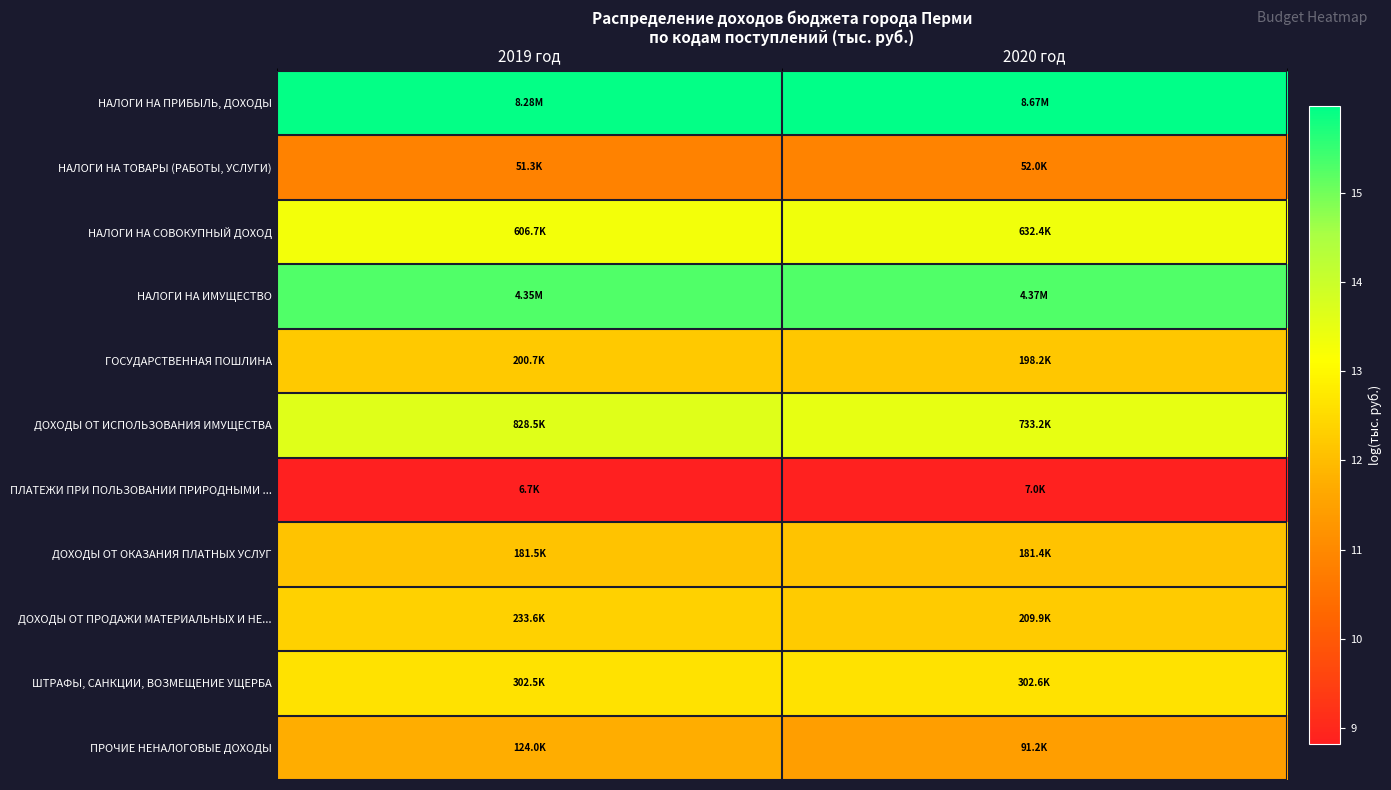

What is the total value across all series at 2020 год?

138.4